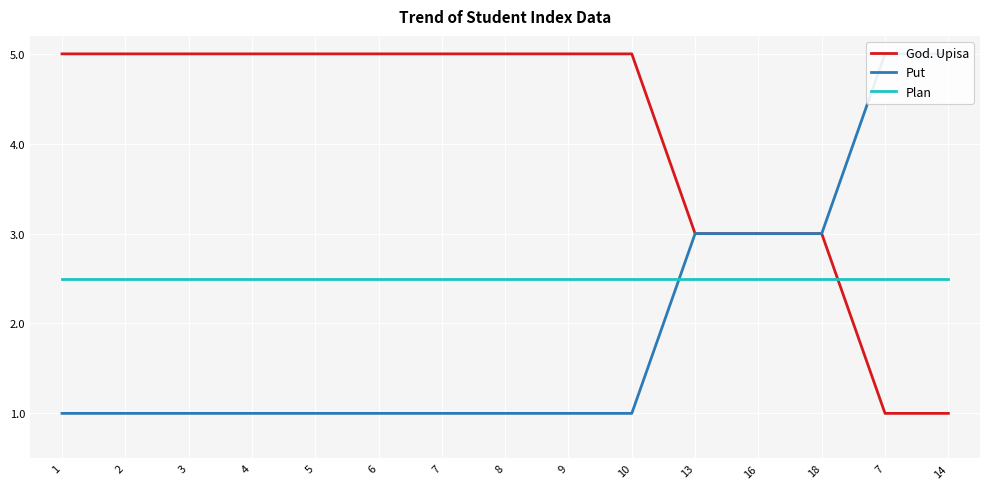

Between 7 and 1, which is larger?

1